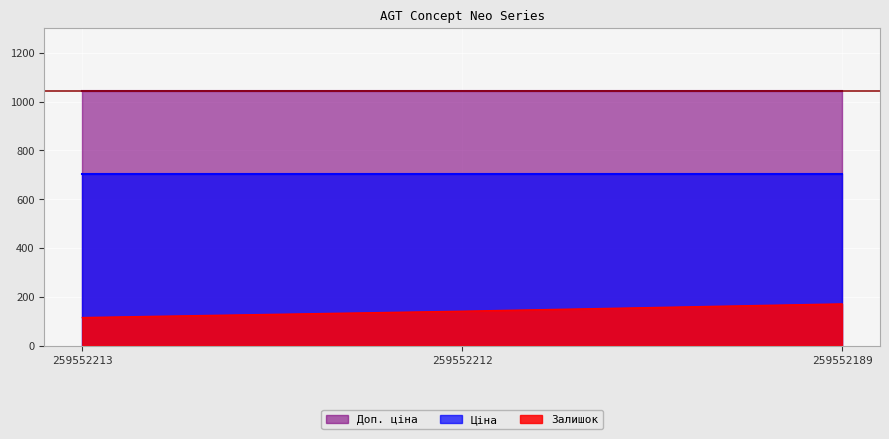

What is the value of the Залишок point at the 3rd from the left?

171.0